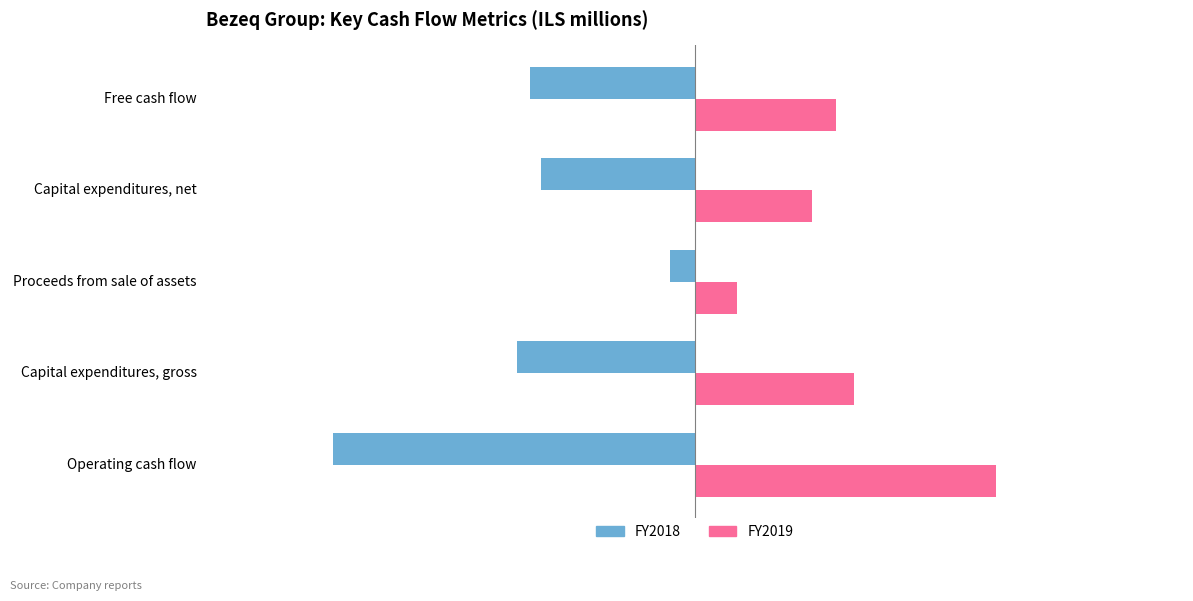

What is the maximum value shown in the chart?

2924